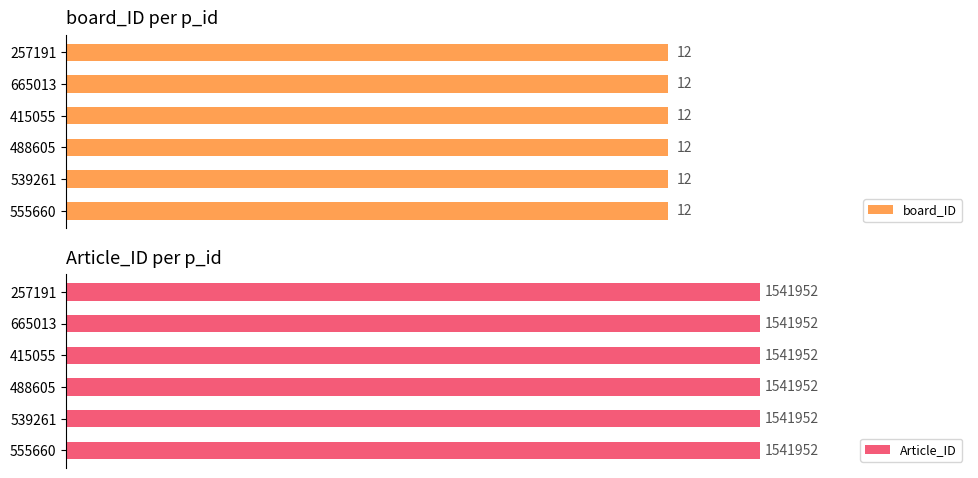

What is the label of the 2nd bar from the right?

665013